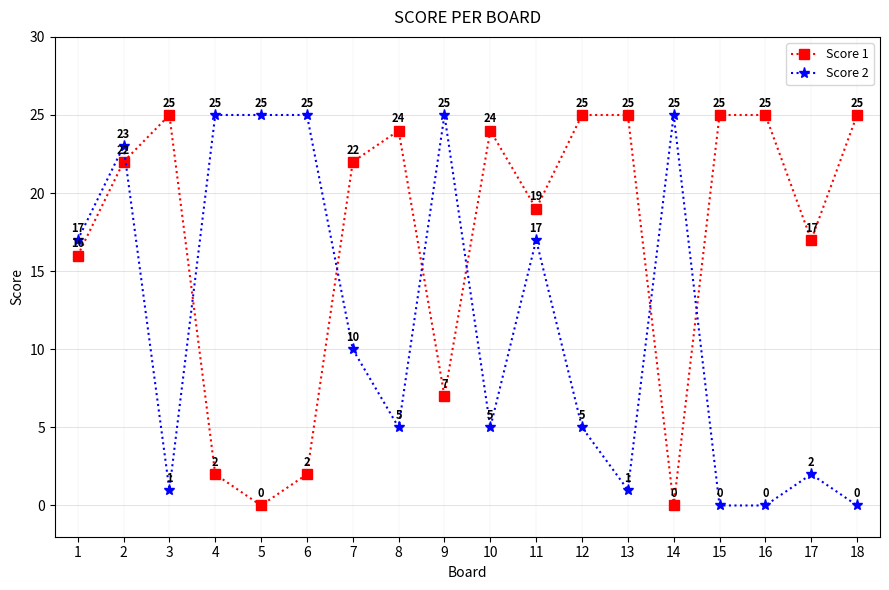

Is the value of Score 1 at 12 greater than the value of Score 2 at 16?

Yes